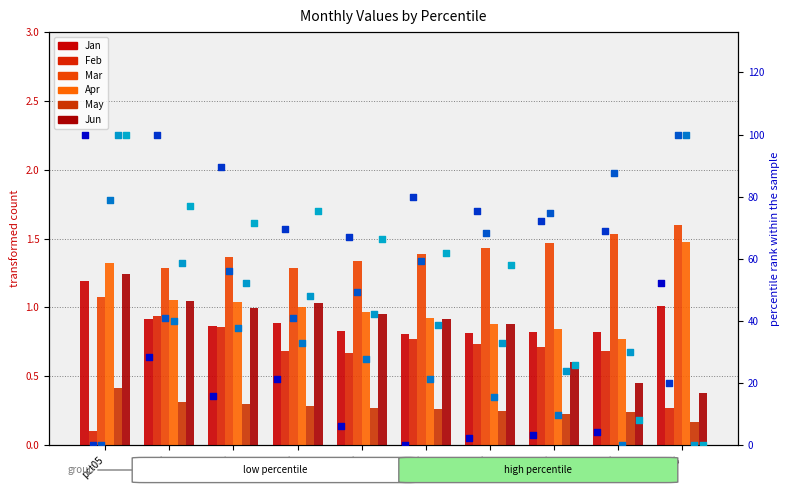

What are all the series names shown in the legend?

Jan, Feb, Mar, Apr, May, Jun